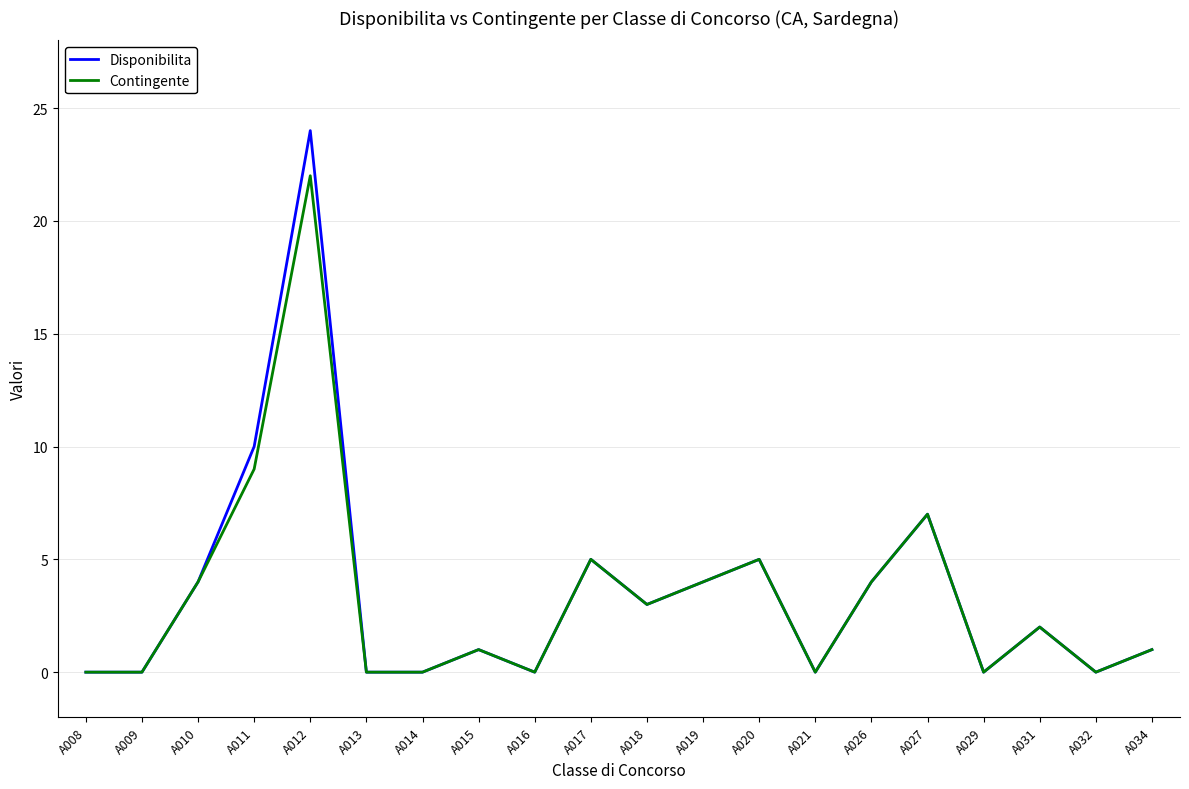

The value of Disponibilita at A017 is 5. True or false?

True